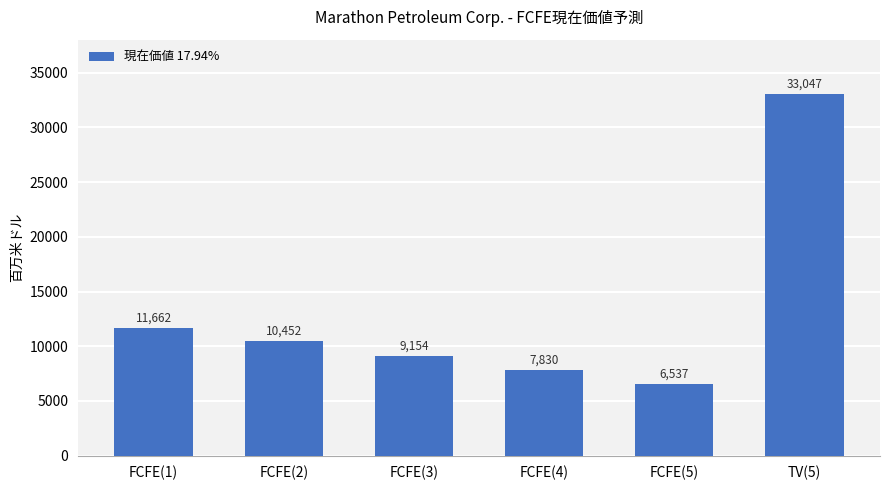

The value at TV(5) is 47786. True or false?

False